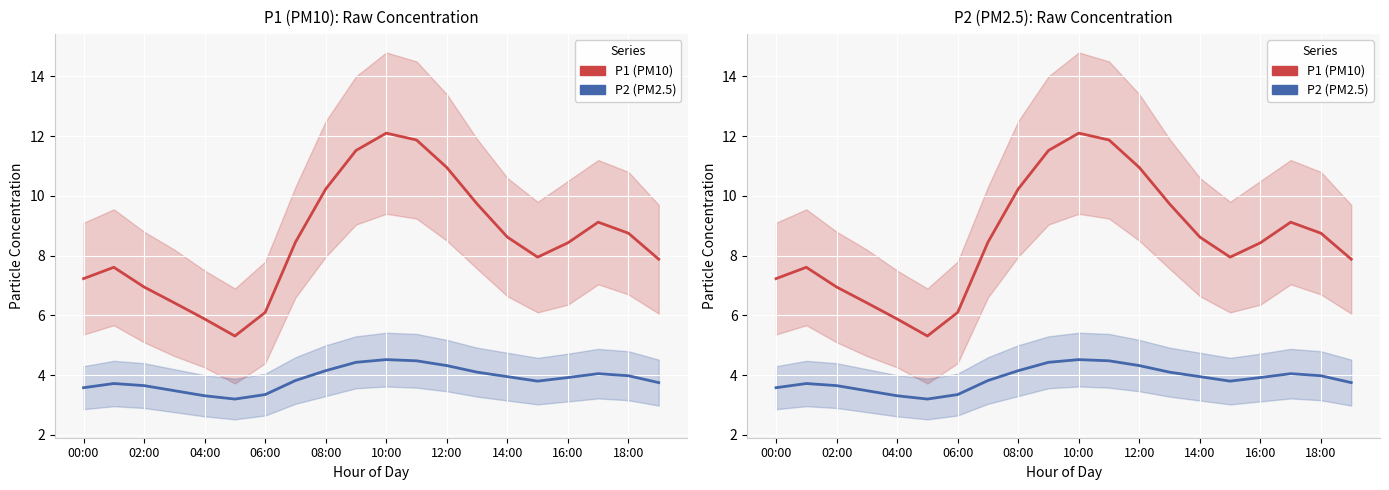

List the series in order of their peak value, lowest first.

P2 (PM2.5), P1 (PM10)